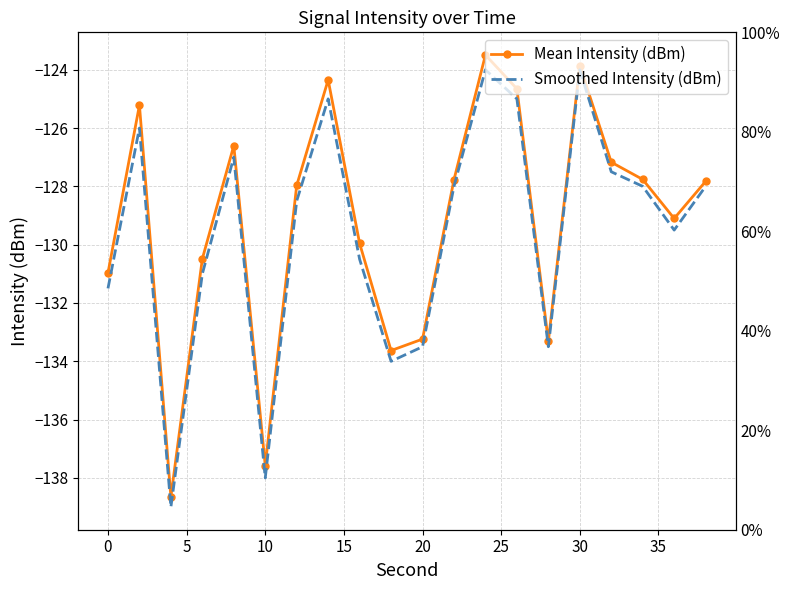

List the series in order of their overall mean, lowest first.

Smoothed Intensity (dBm), Mean Intensity (dBm)